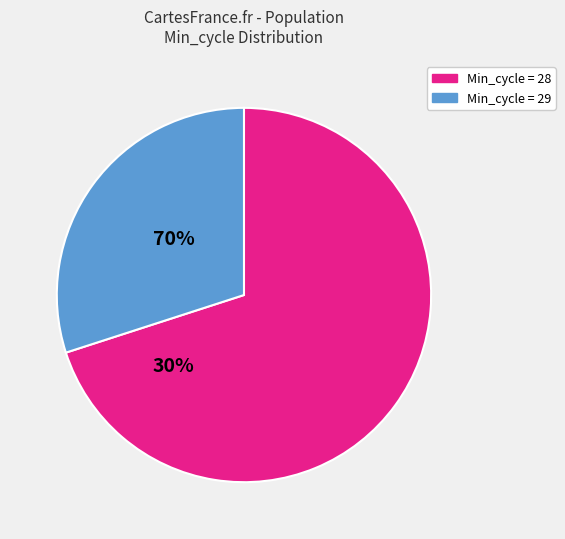

Is there any slice that represents more than half of the pie?

Yes